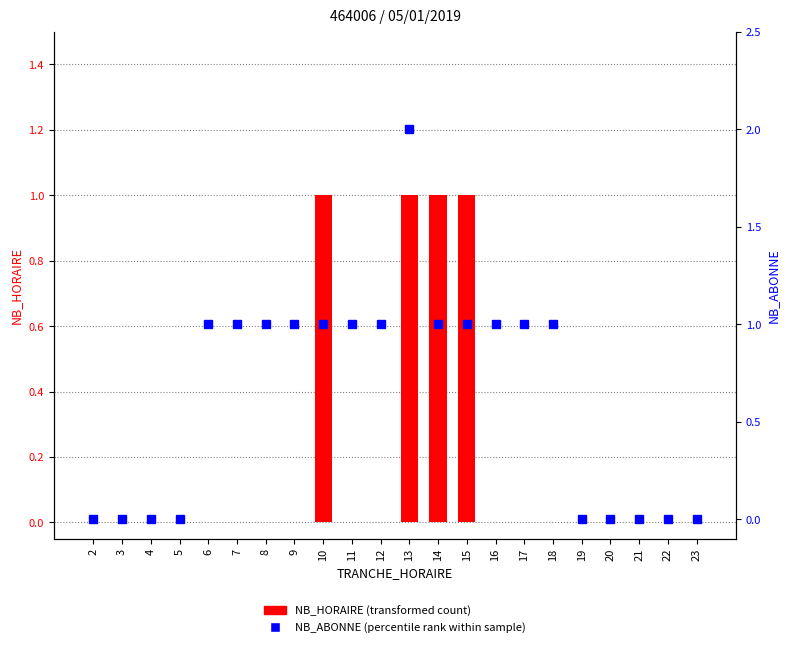

List the series in order of their peak value, highest first.

NB_ABONNE, NB_HORAIRE